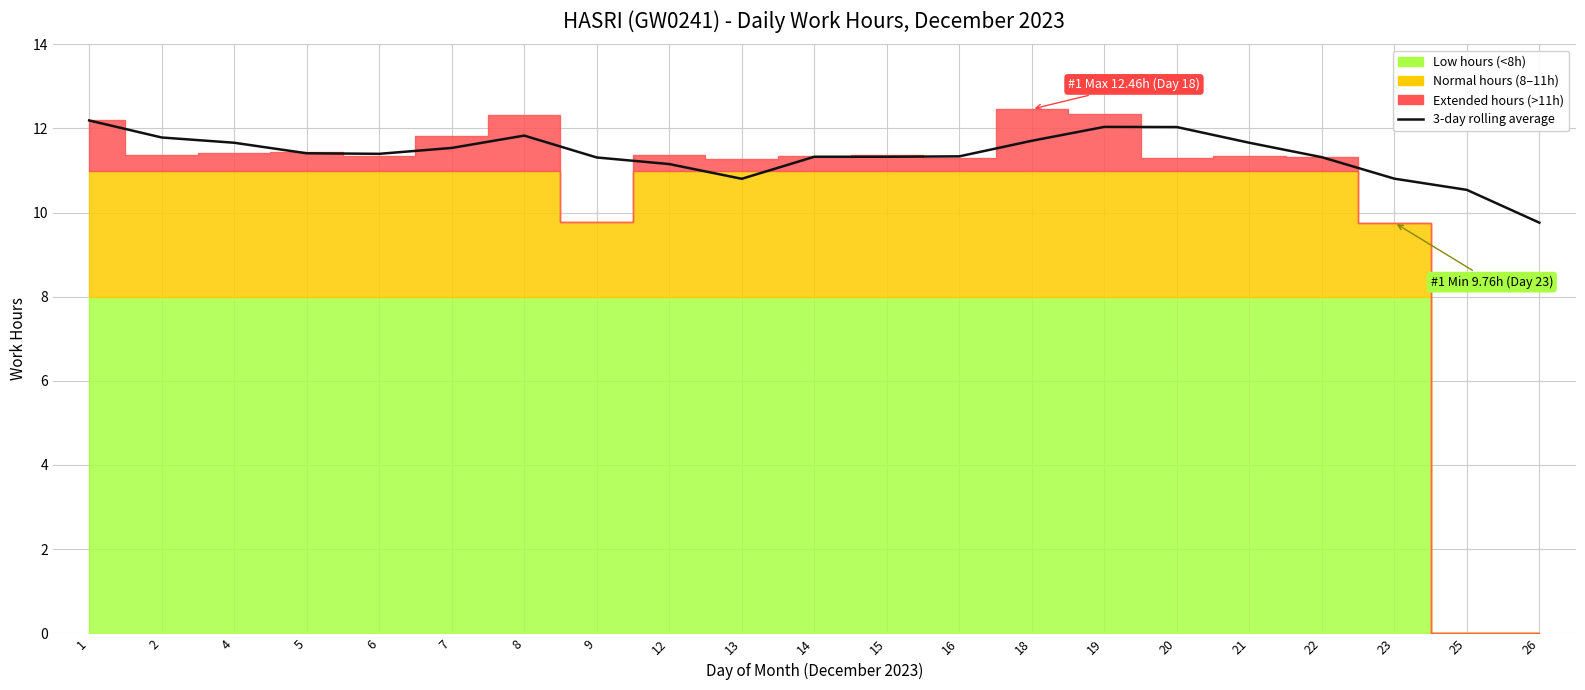

Reading left to right, transcribe all the data shown in this chart.

1=12.2	2=11.8	4=11.7	5=11.4	6=11.4	7=11.5	8=11.8	9=11.3	12=11.2	13=10.8	14=11.3	15=11.3	16=11.3	18=11.7	19=12.0	20=12.0	21=11.7	22=11.3	23=10.8	25=10.5	26=9.8